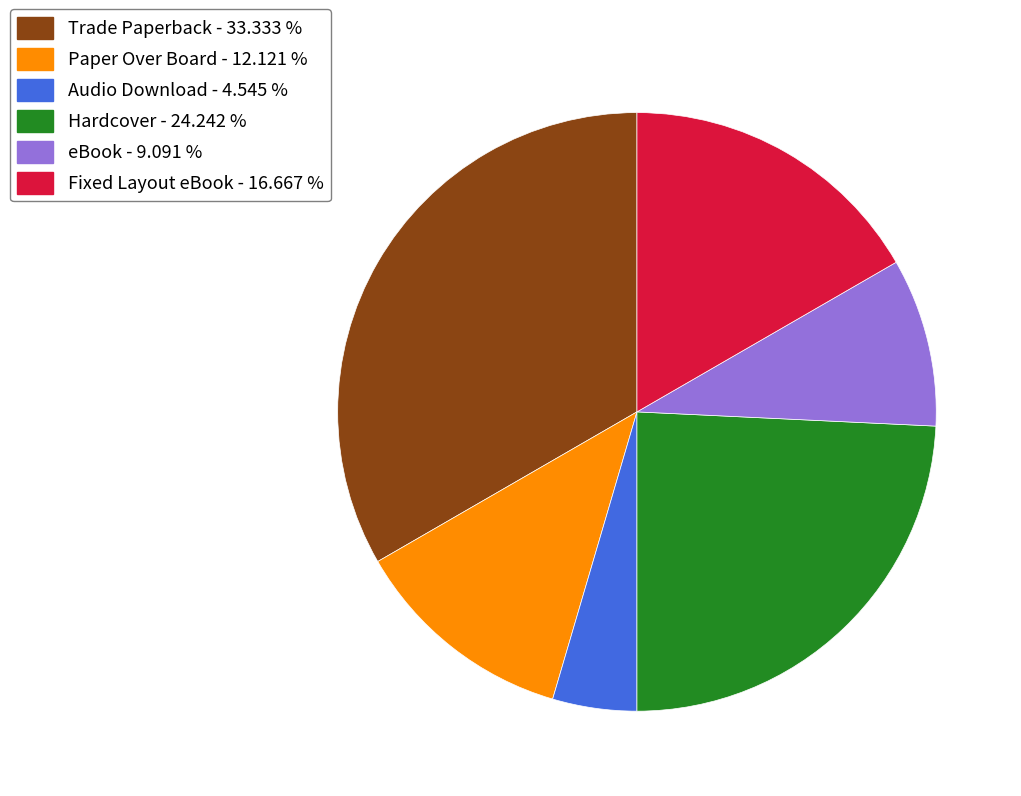

Does any single category account for the majority?

No